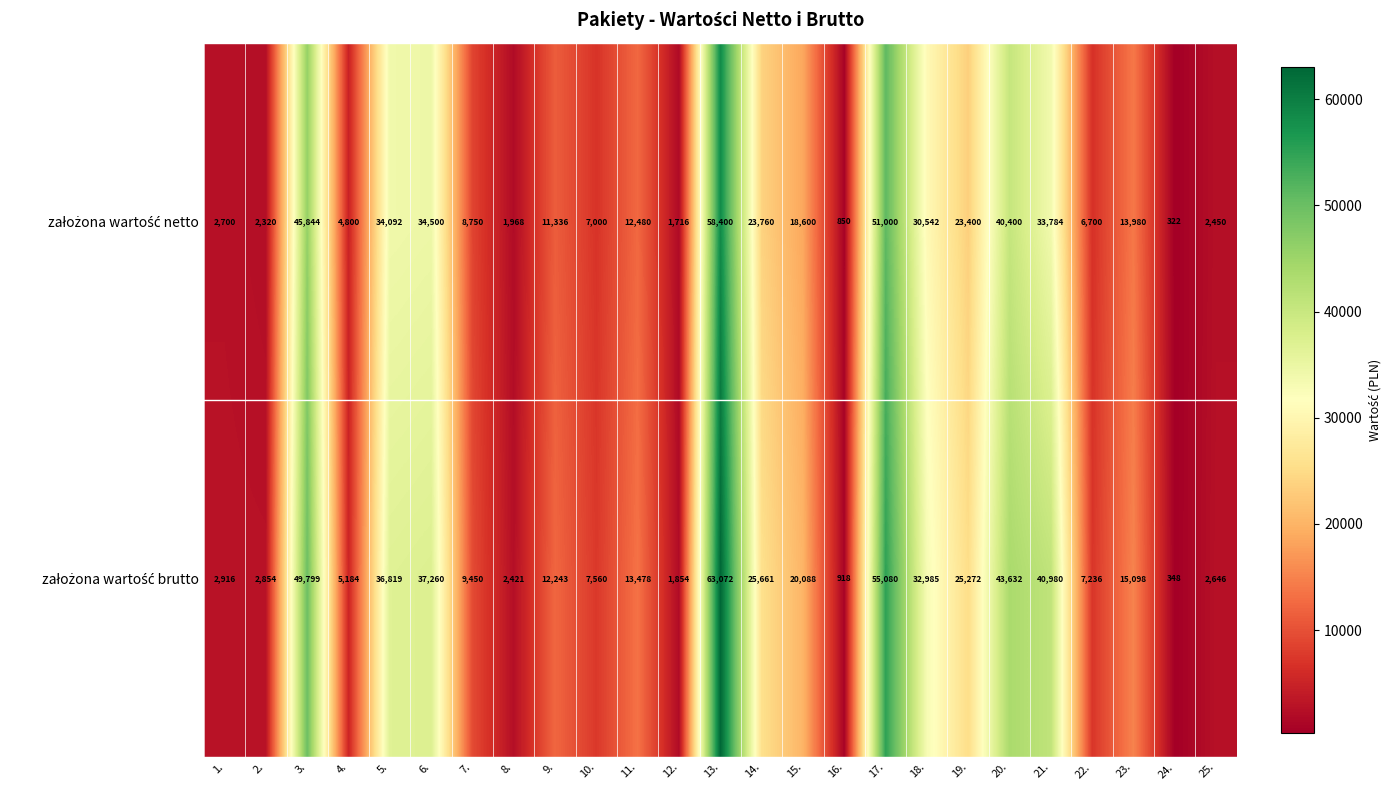

At how many categories does at least one series exceed 37331?

5